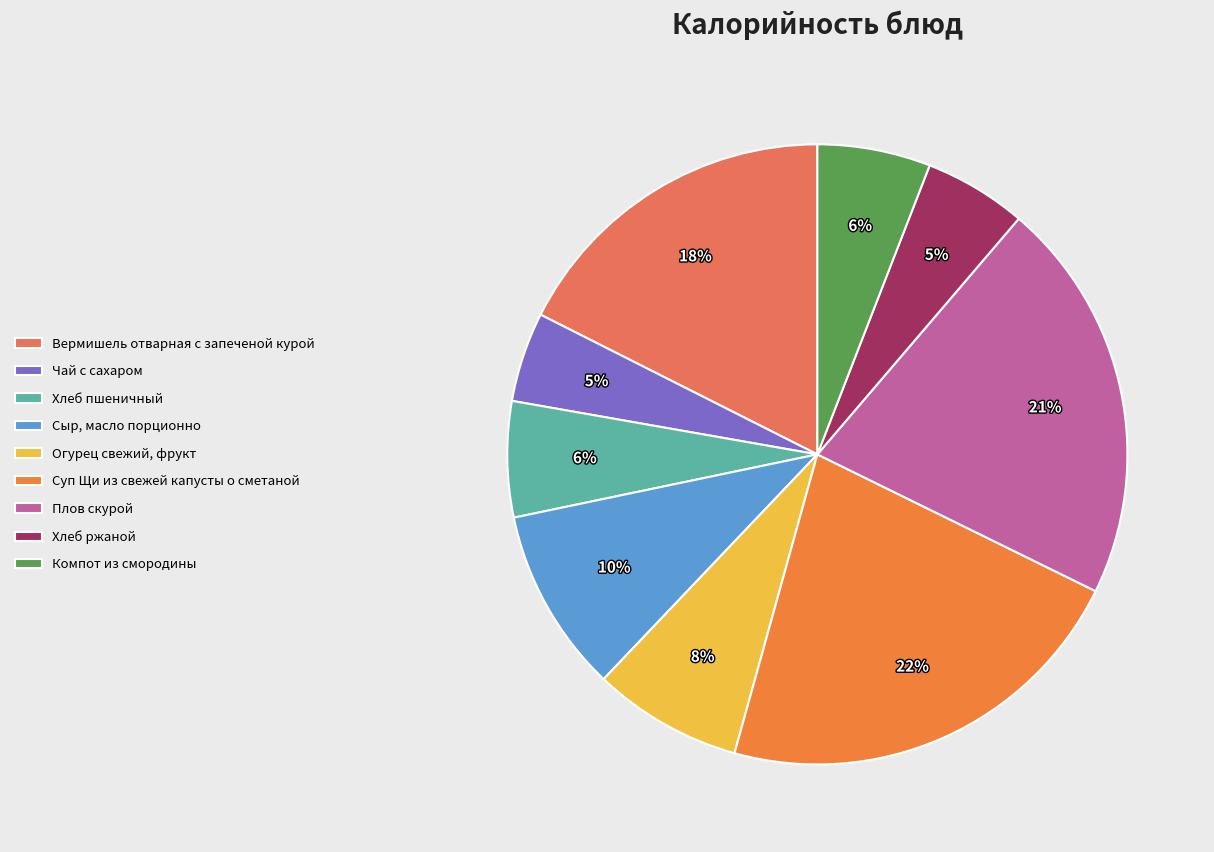

Is it true that Огурец свежий, фрукт is 8% of the pie?

True